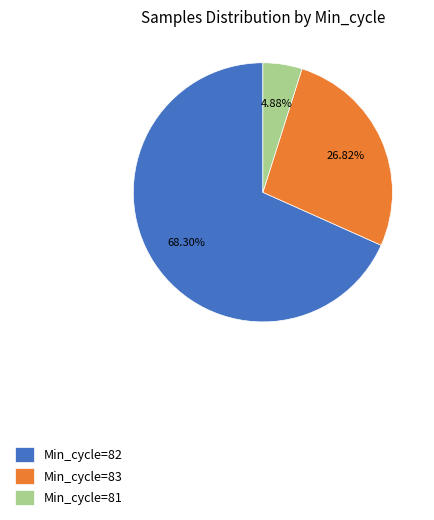

Approximately how many times larger is the value at Min_cycle=83 compared to Min_cycle=82?

0.4